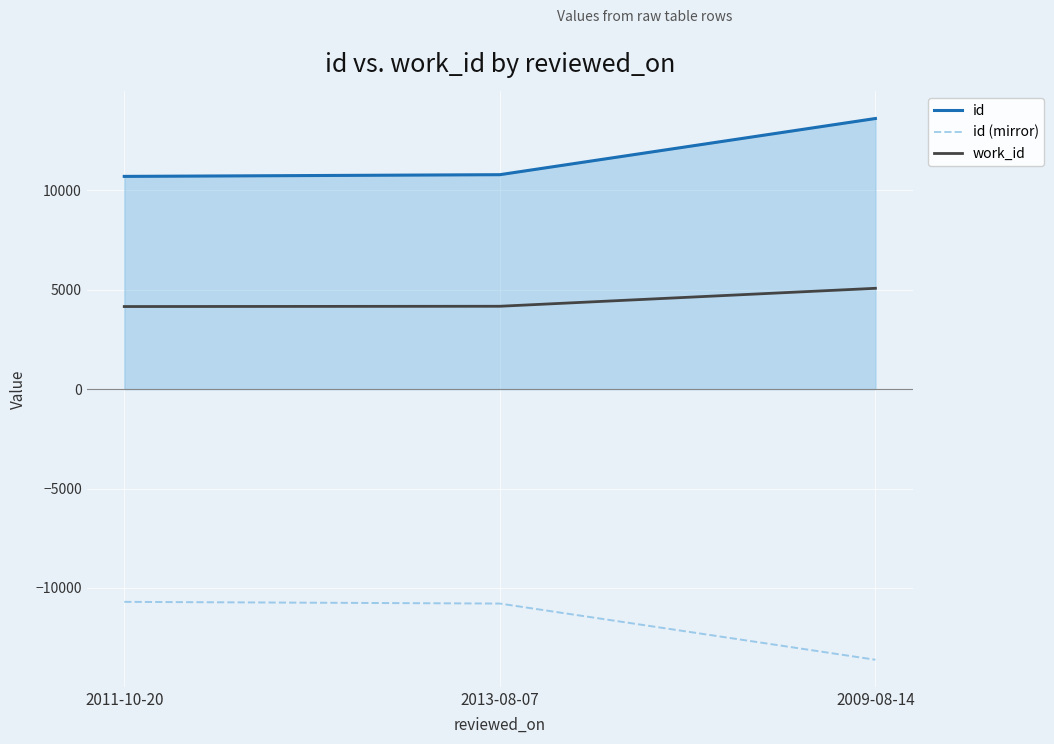

The id (mirror) series shows -3692 at 2011-10-20. True or false?

False